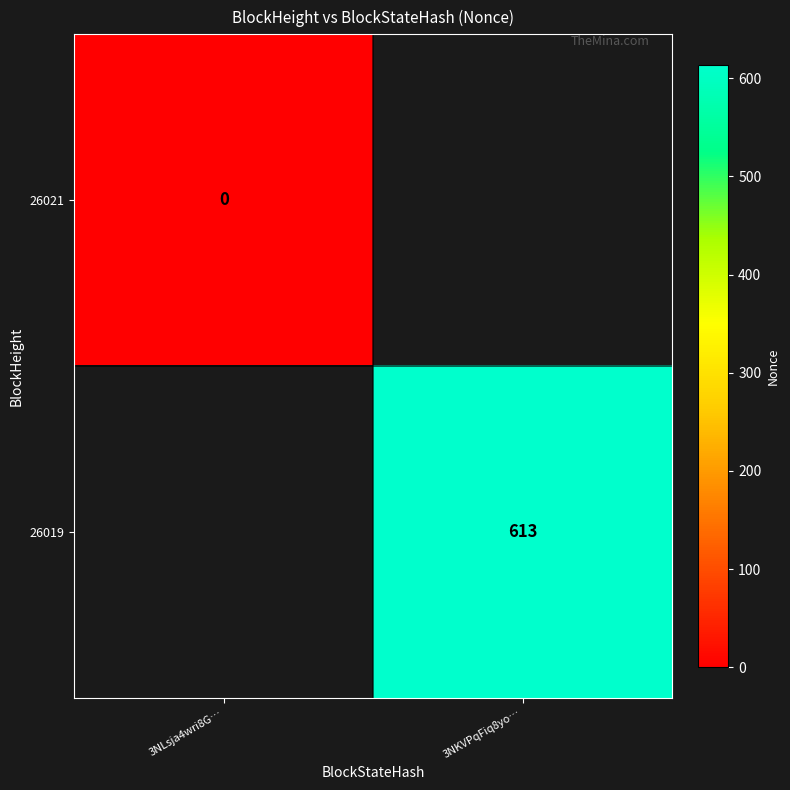

Is the value of 26019 at 3NLsja4wri8G… greater than the value of 26021 at 3NKVPqFiq8yo…?

No